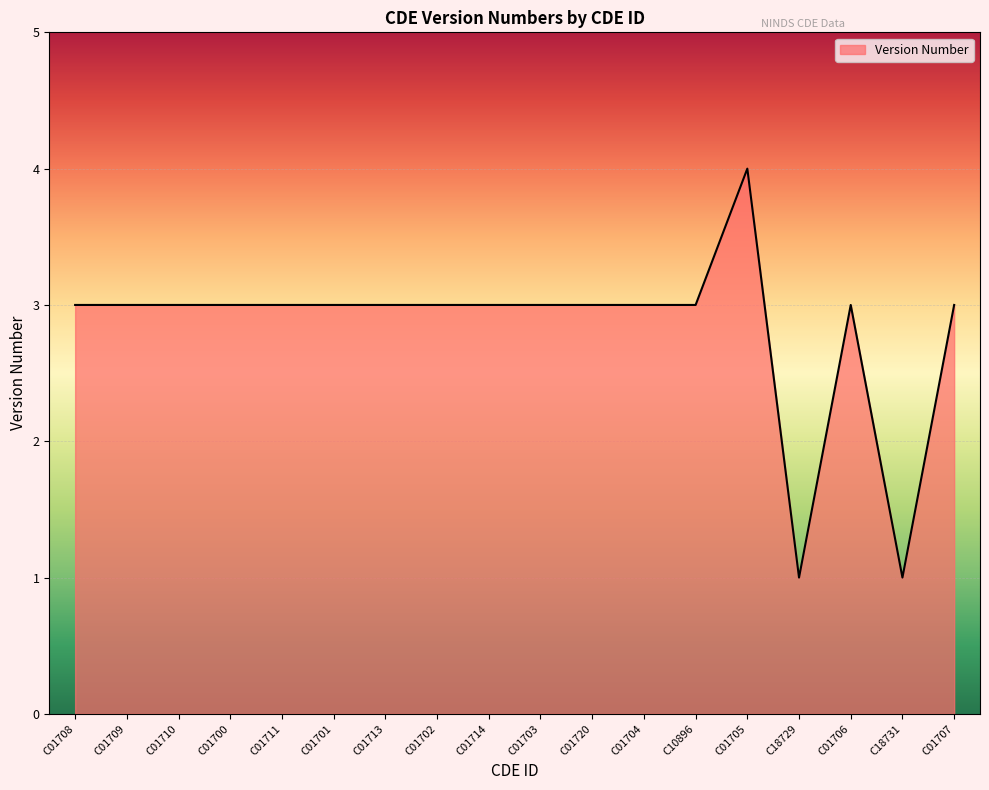

Is it true that the value at C01720 is 3?

True